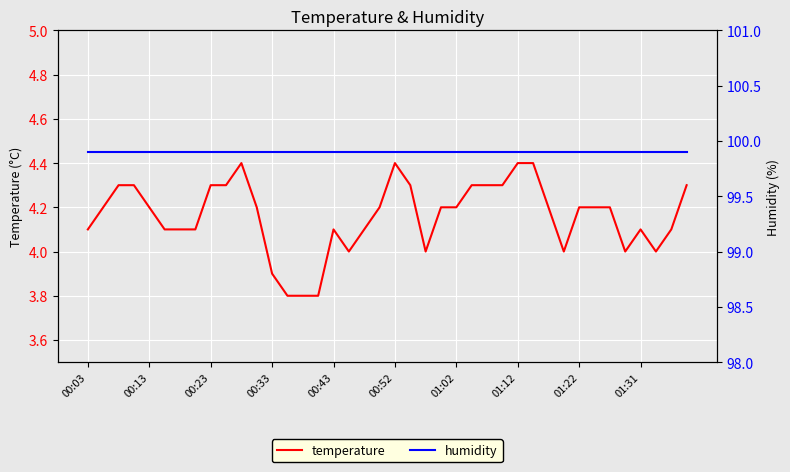

What position from the right is 33?

7